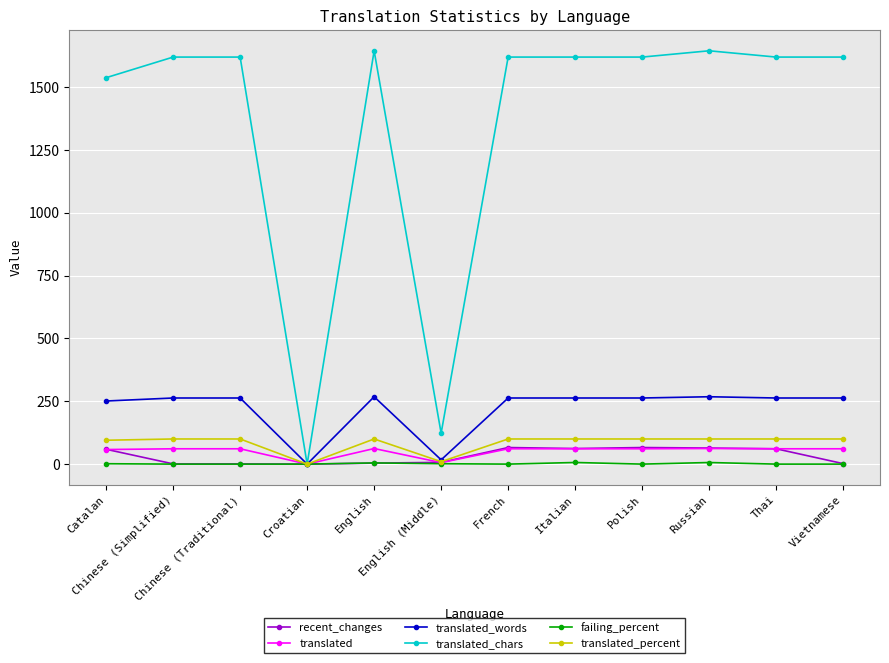

What is the sum of all recent_changes values?

393.0